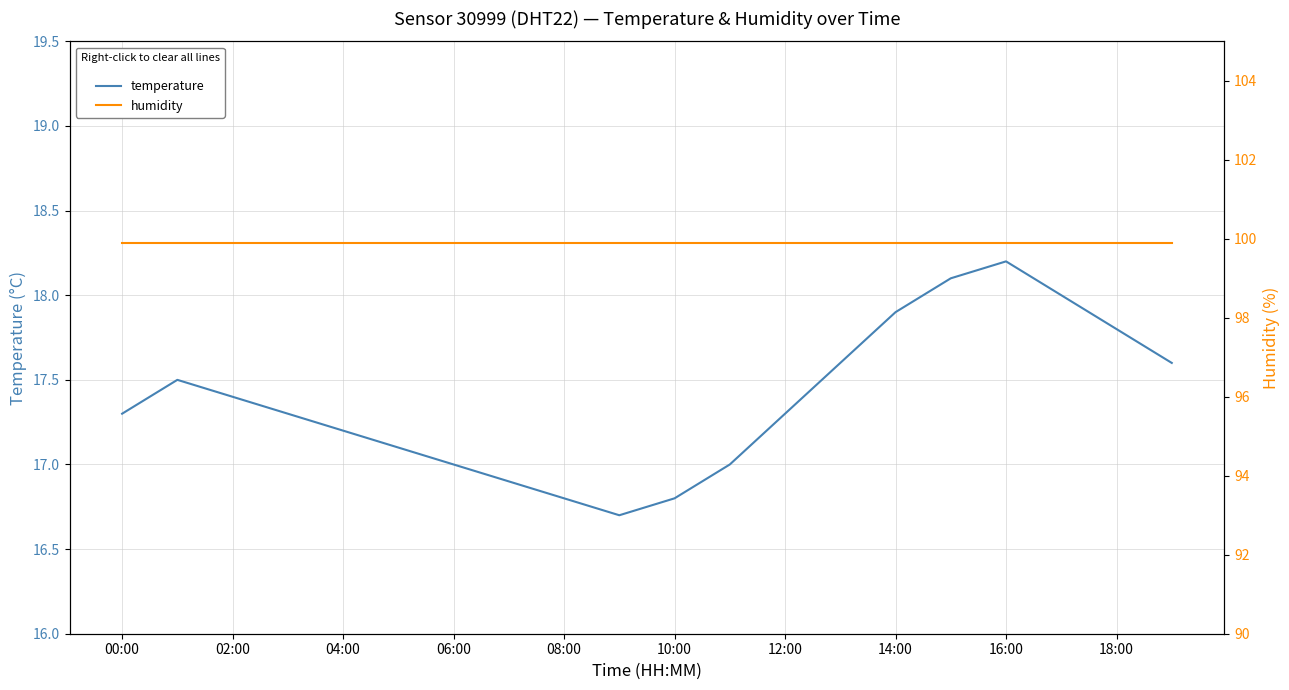

How many values in the temperature series exceed 17?

14